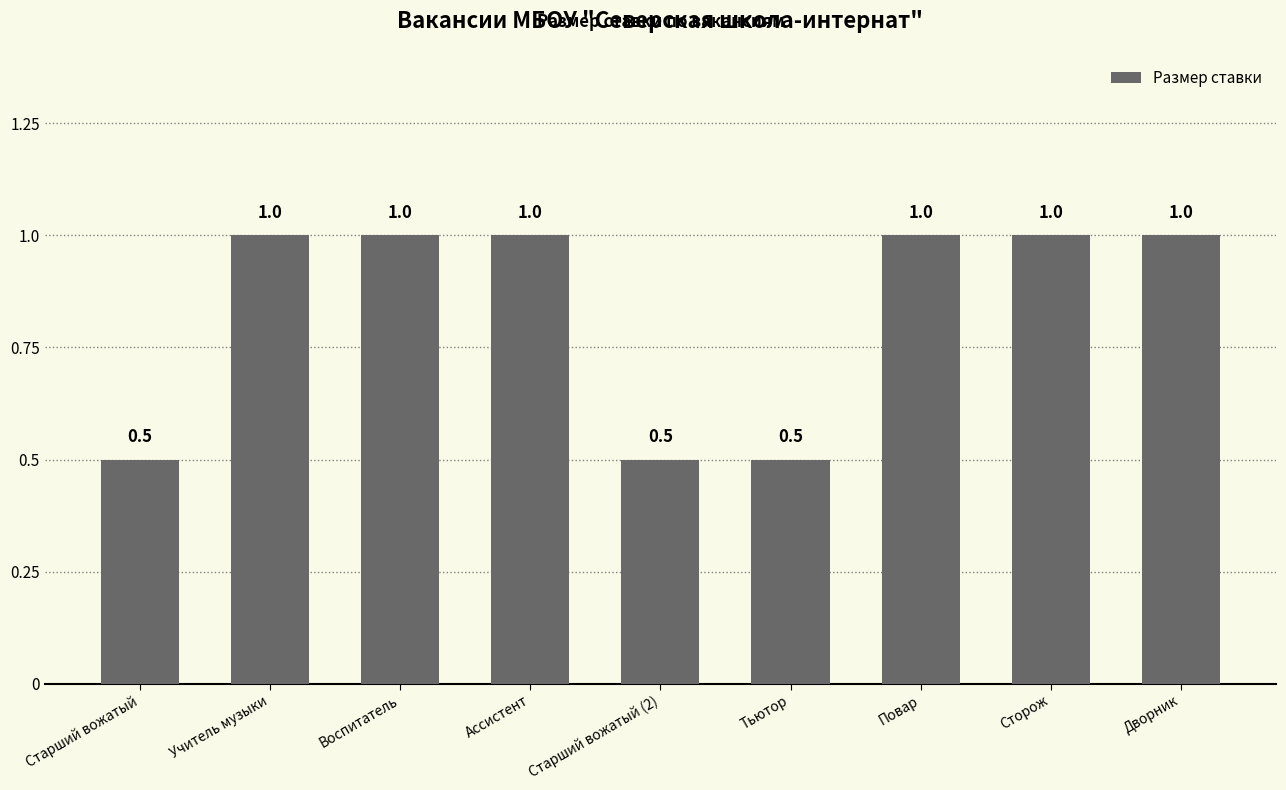

What is the label of the 2nd bar from the left?

Учитель музыки